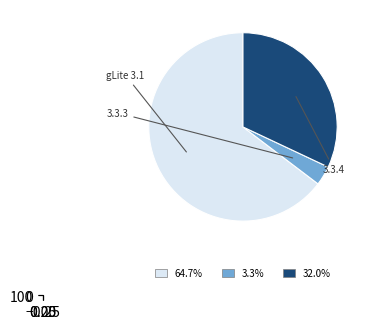

Is there a majority slice in this chart?

Yes